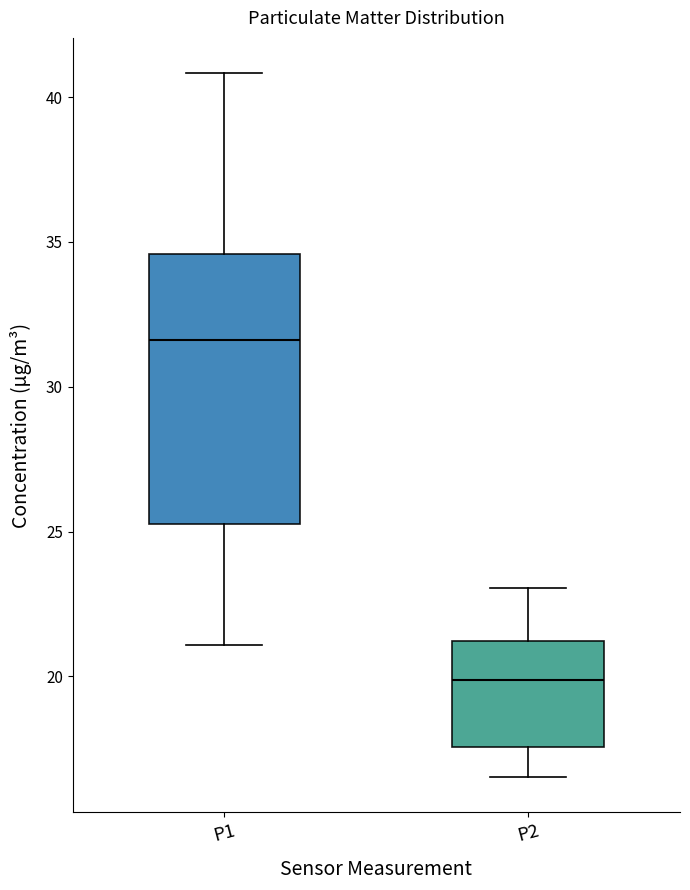

Which box's median line is the highest?

P1